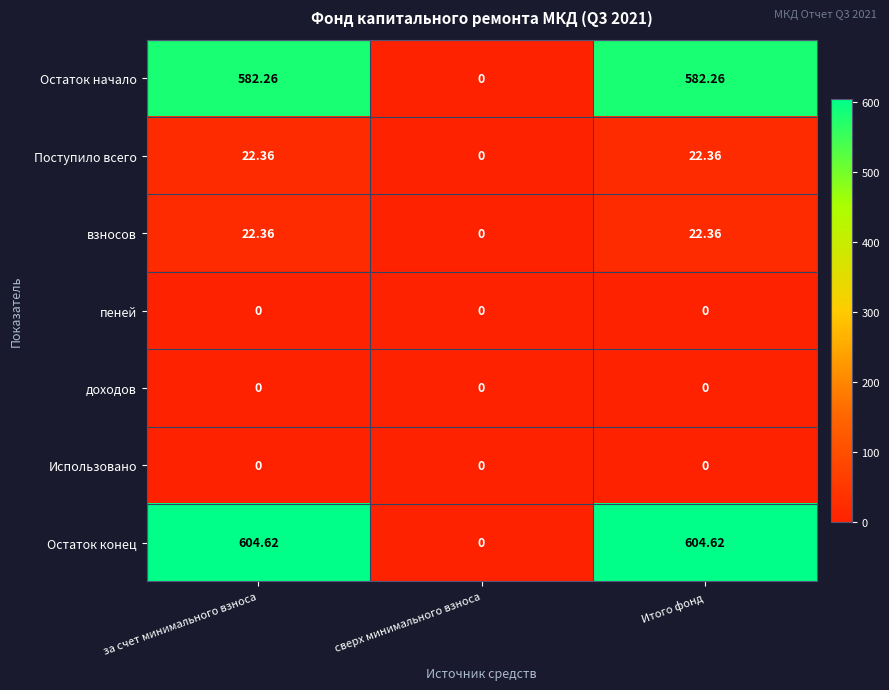

Which series changed the most between сверх минимального взноса and Итого фонд?

Остаток конец